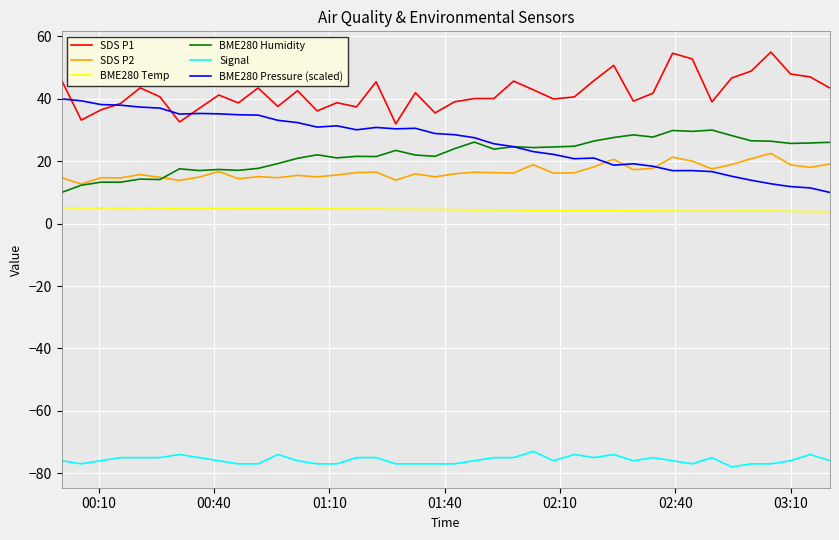

List the series in order of their peak value, lowest first.

Signal, BME280 Temp, SDS P2, BME280 Humidity, BME280 Pressure (scaled), SDS P1